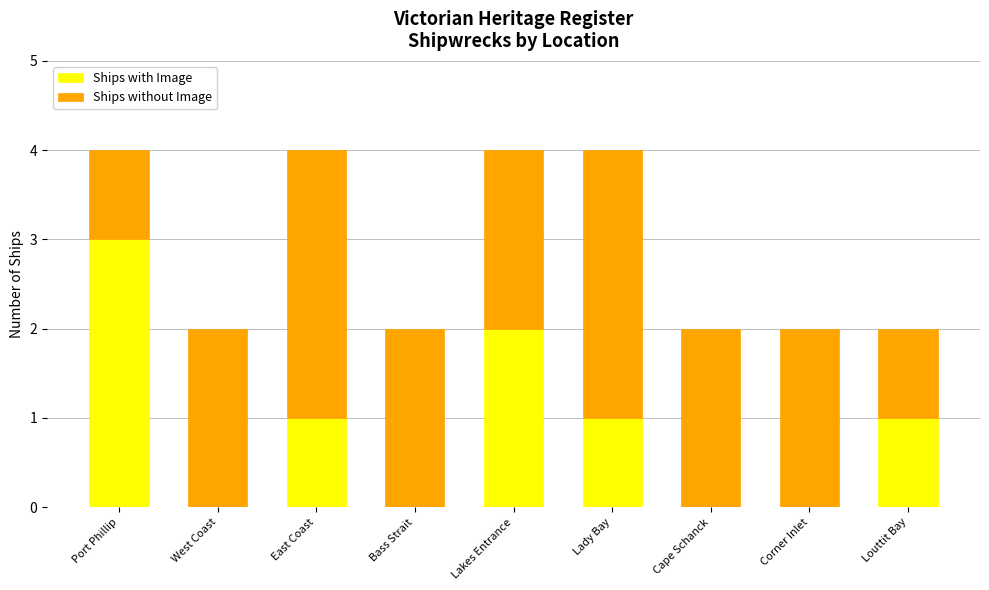

What is the maximum value for Ships with Image?

3